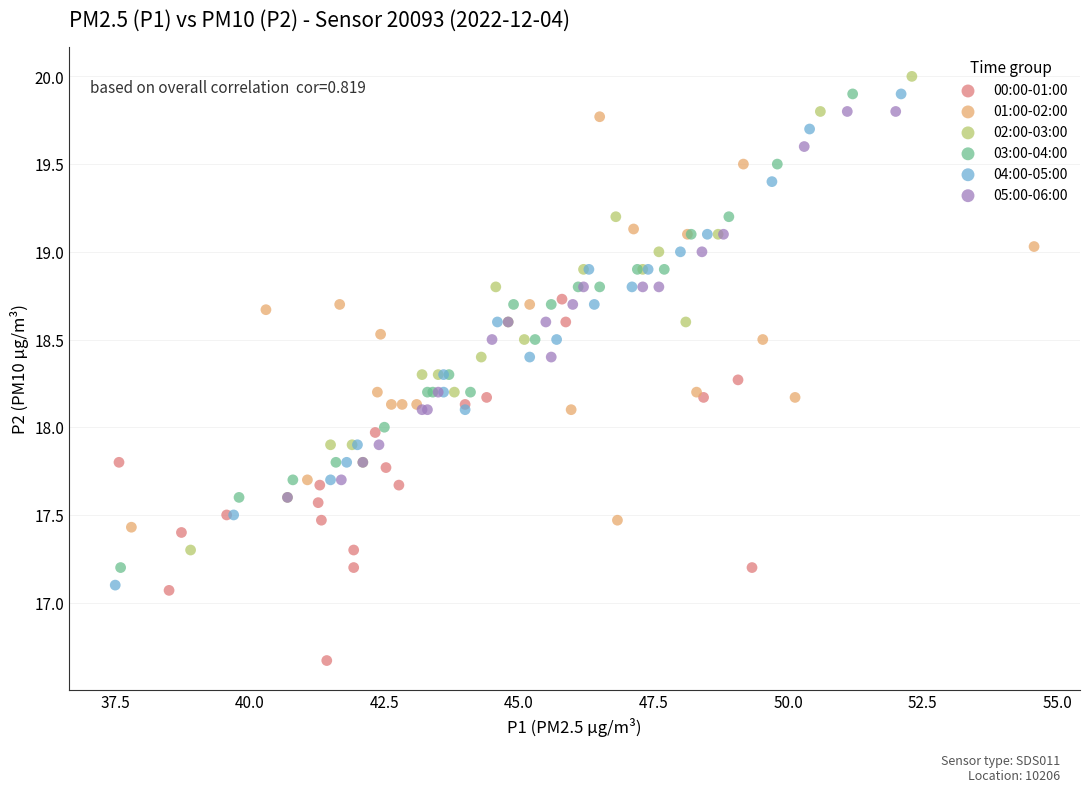

Which series contains the highest Y value?

02:00-03:00